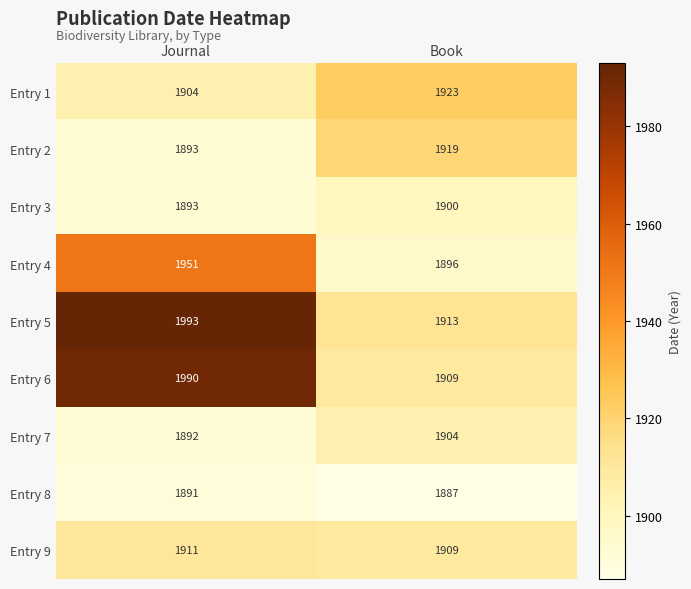

What is the difference between the highest and lowest values at Journal?

102